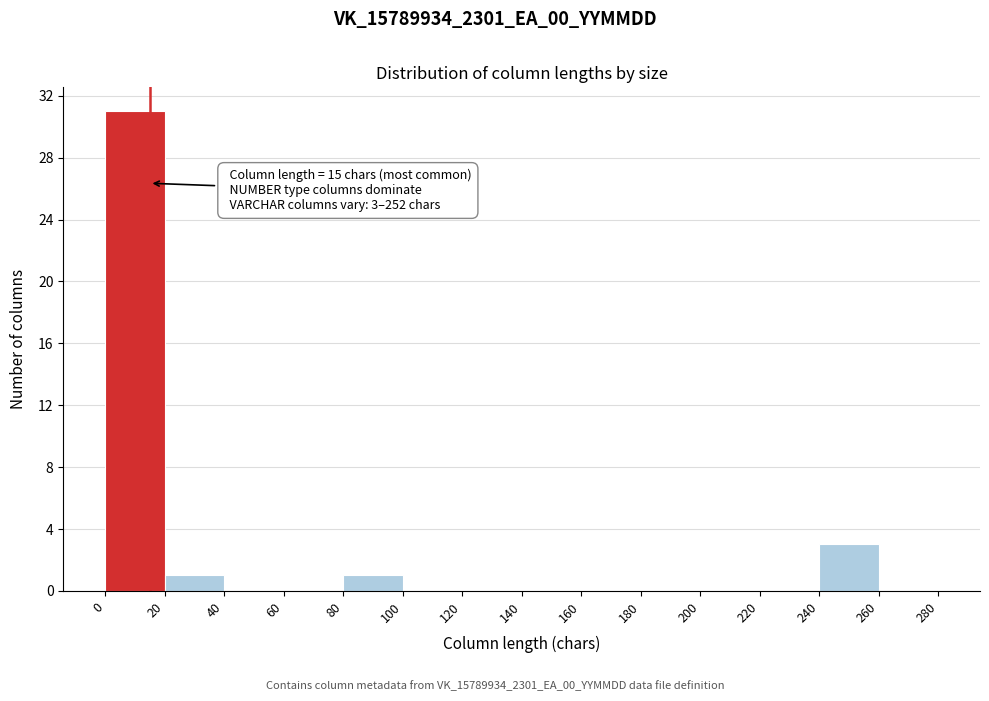

Which range on the x-axis has the tallest bar?

0 to 20